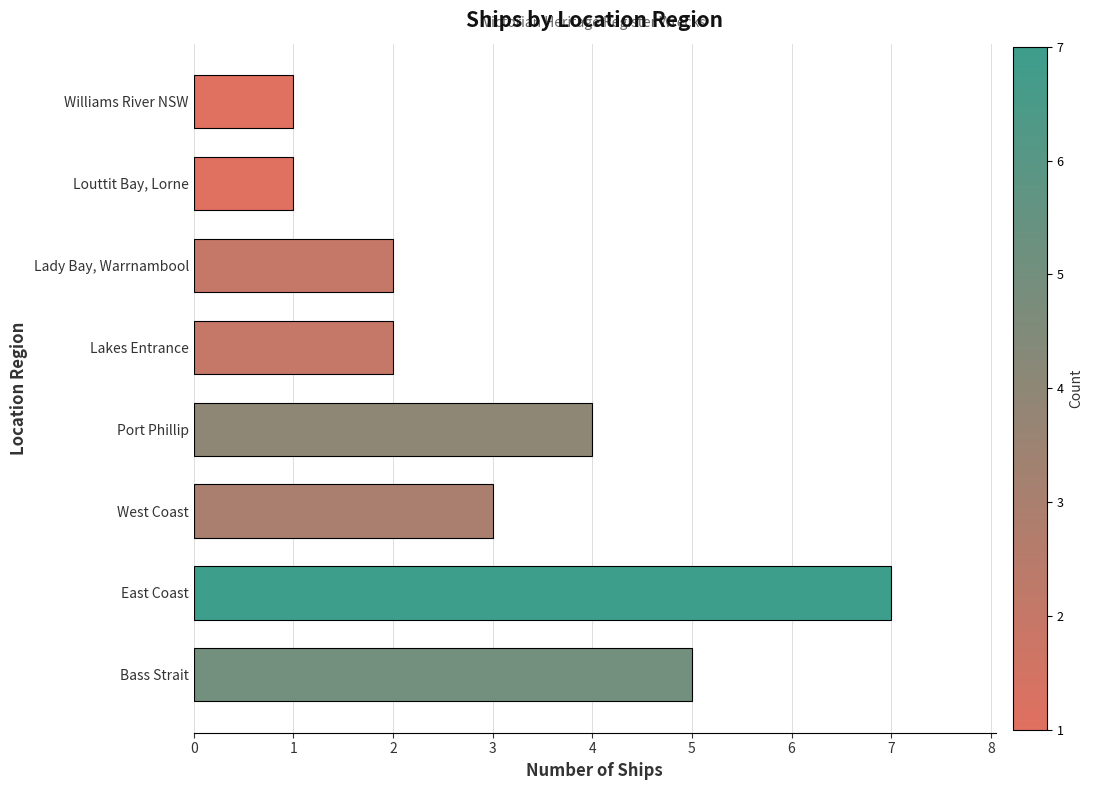

Approximately how many times larger is the value at East Coast compared to Williams River NSW?

7.0